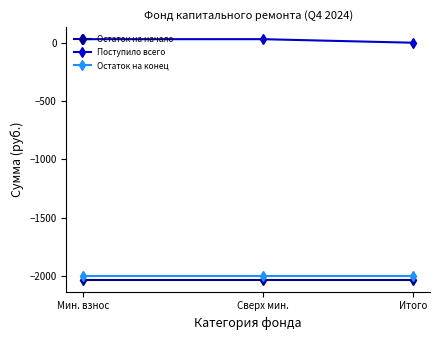

Which series has the largest total across all categories?

Поступило всего